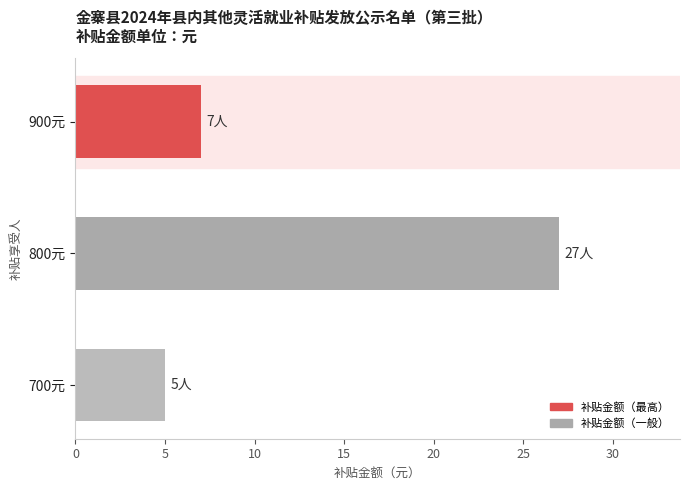

What is the difference between the maximum and minimum values?

22